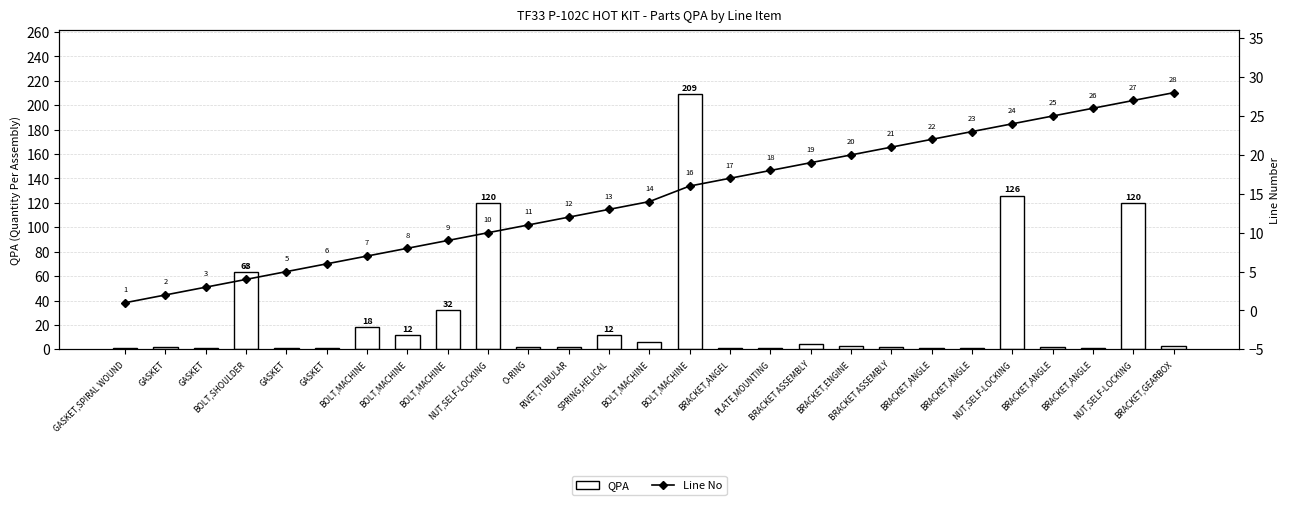

Which series has the largest range (max minus min)?

QPA